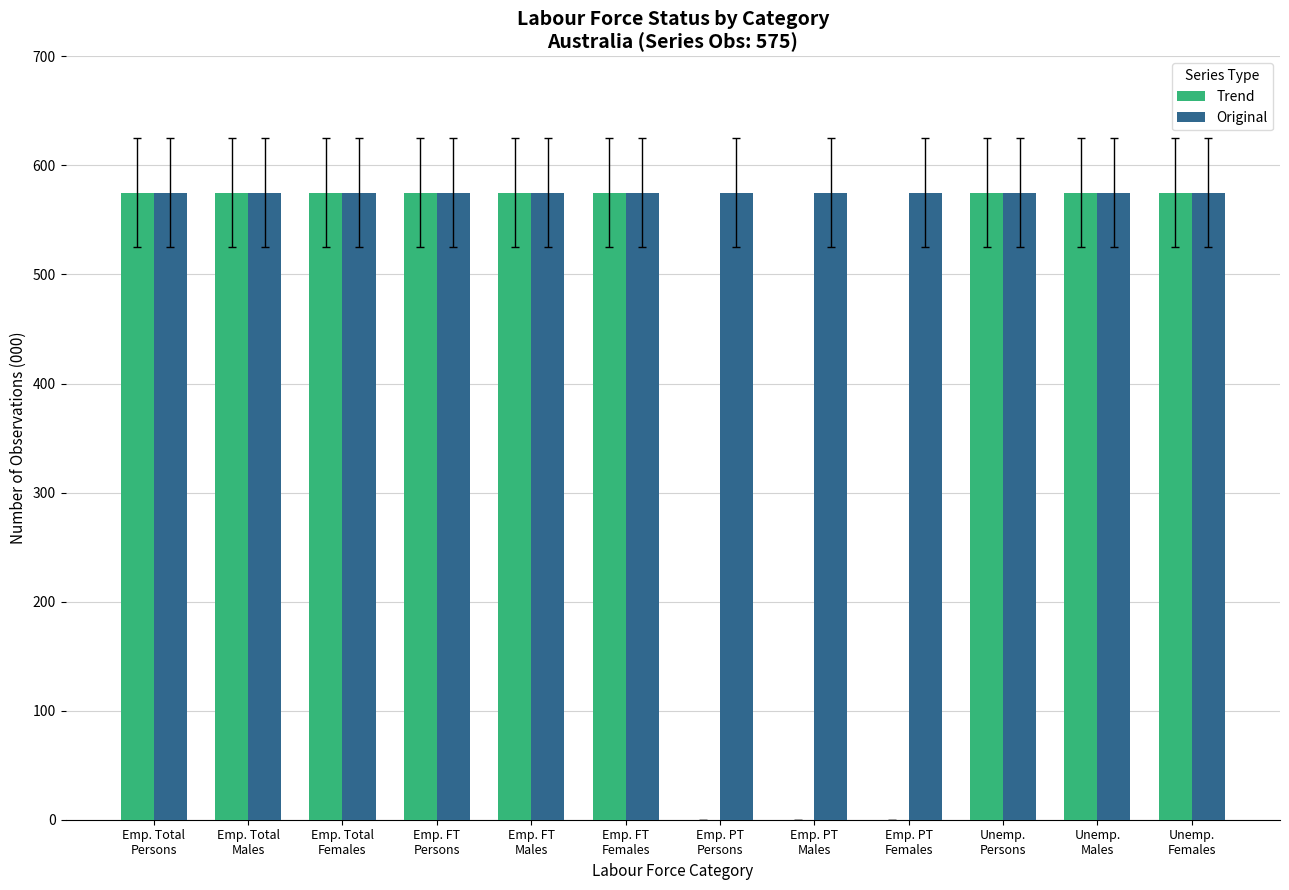

How many groups of bars are there?

12